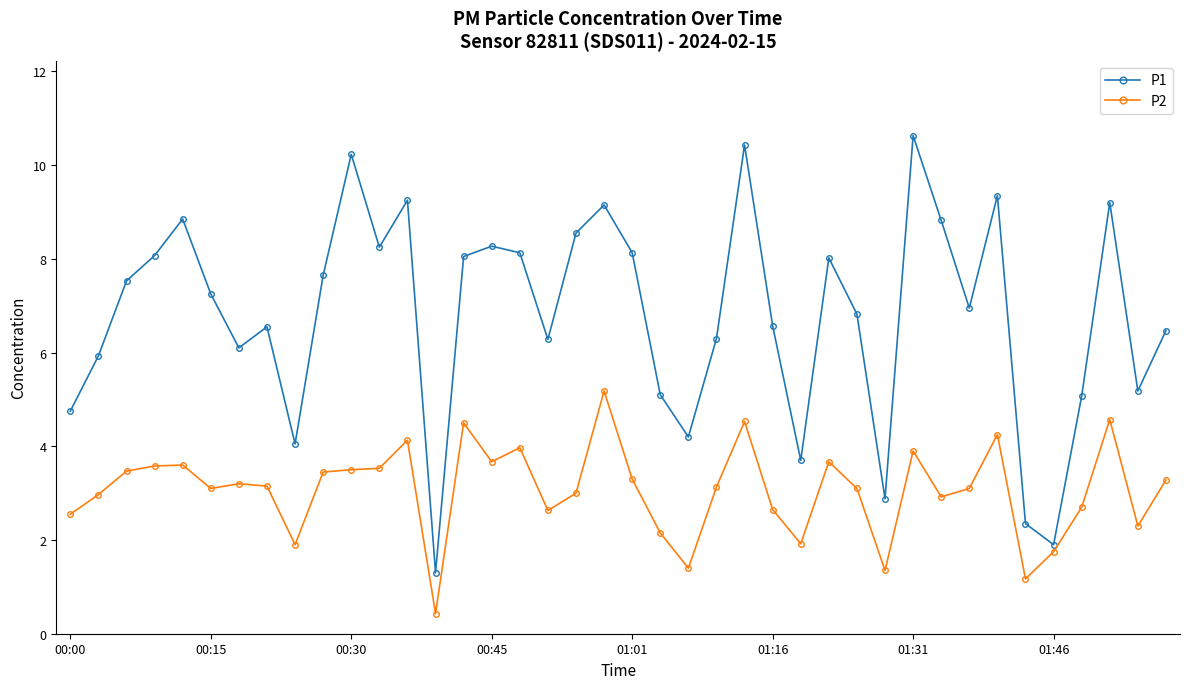

What is the maximum value for P1?

10.6